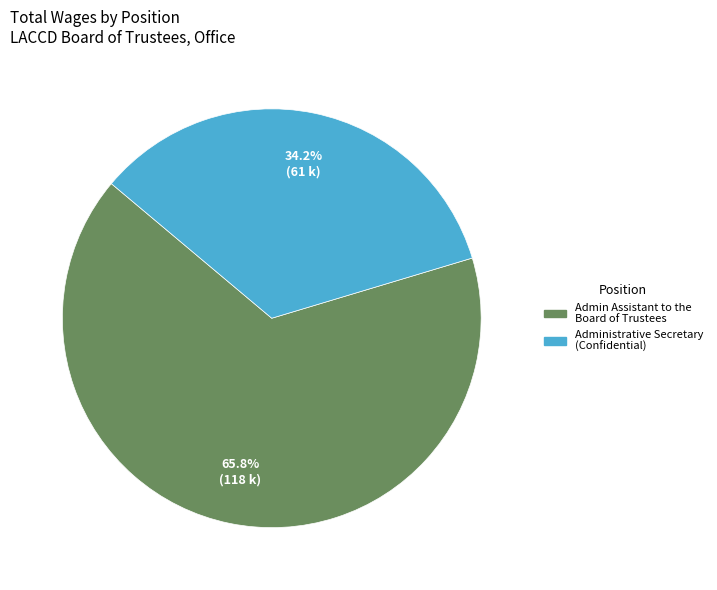

Does any single category account for the majority?

Yes